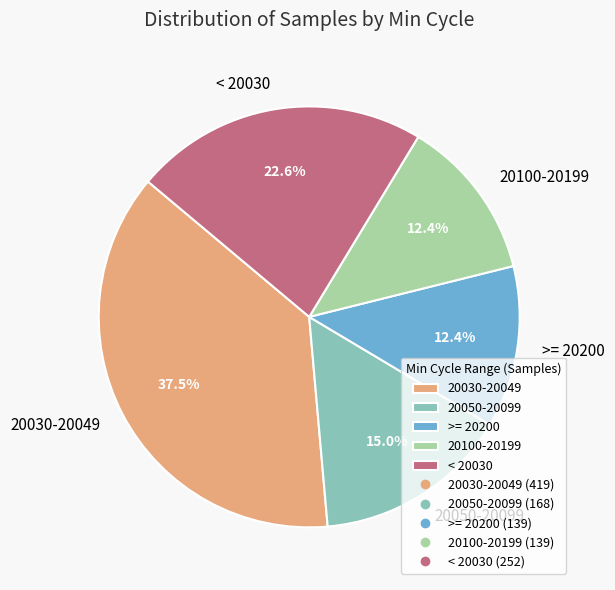

Is there any slice that represents more than half of the pie?

No